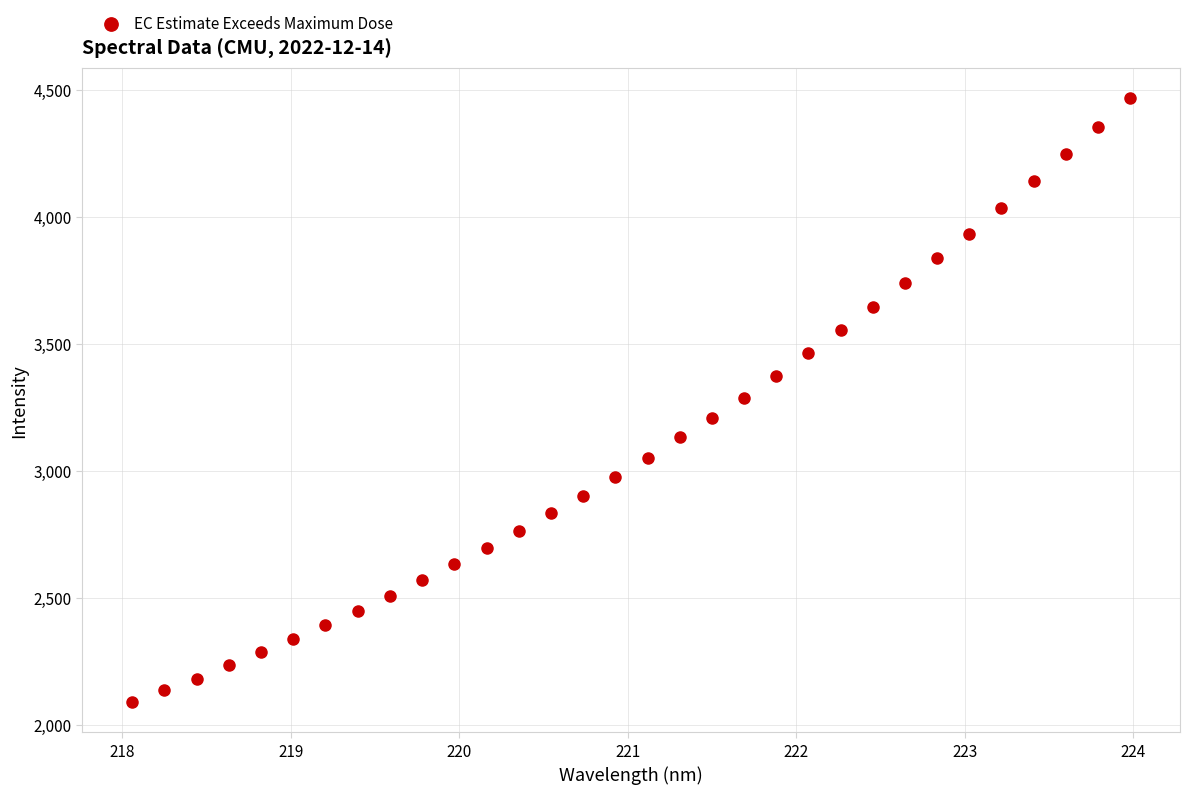

What is the range of Y values (max minus min)?

2376.8